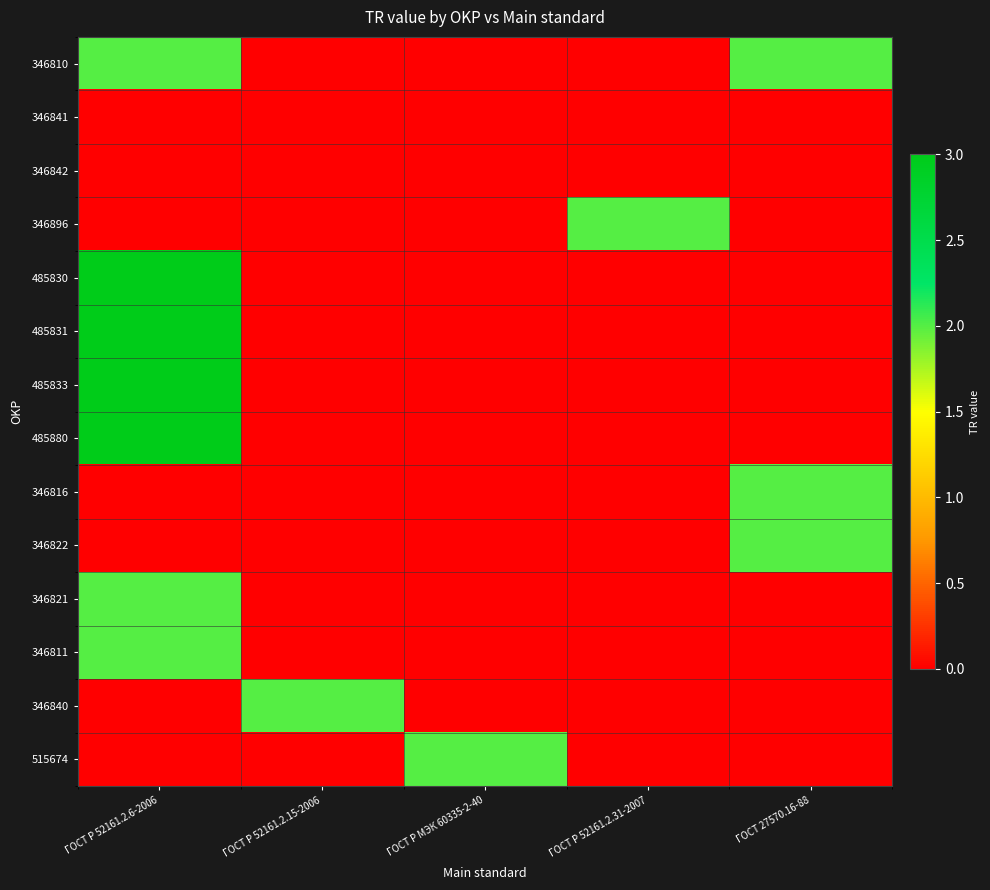

What is the spread (max minus min) of values at ГОСТ Р 52161.2.31-2007?

2